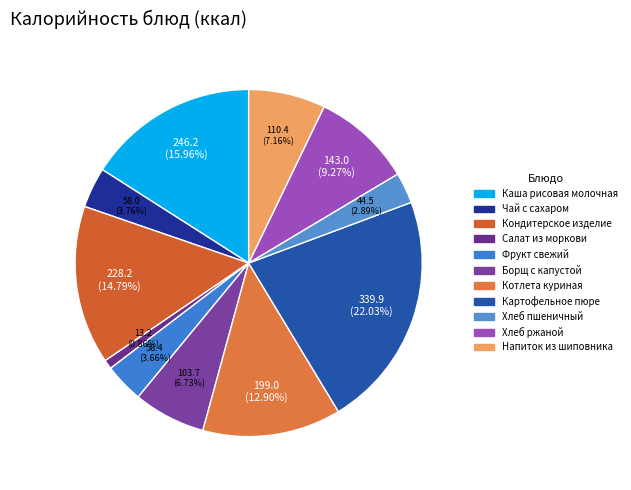

The Котлета куриная slice represents 4% of the pie. True or false?

False